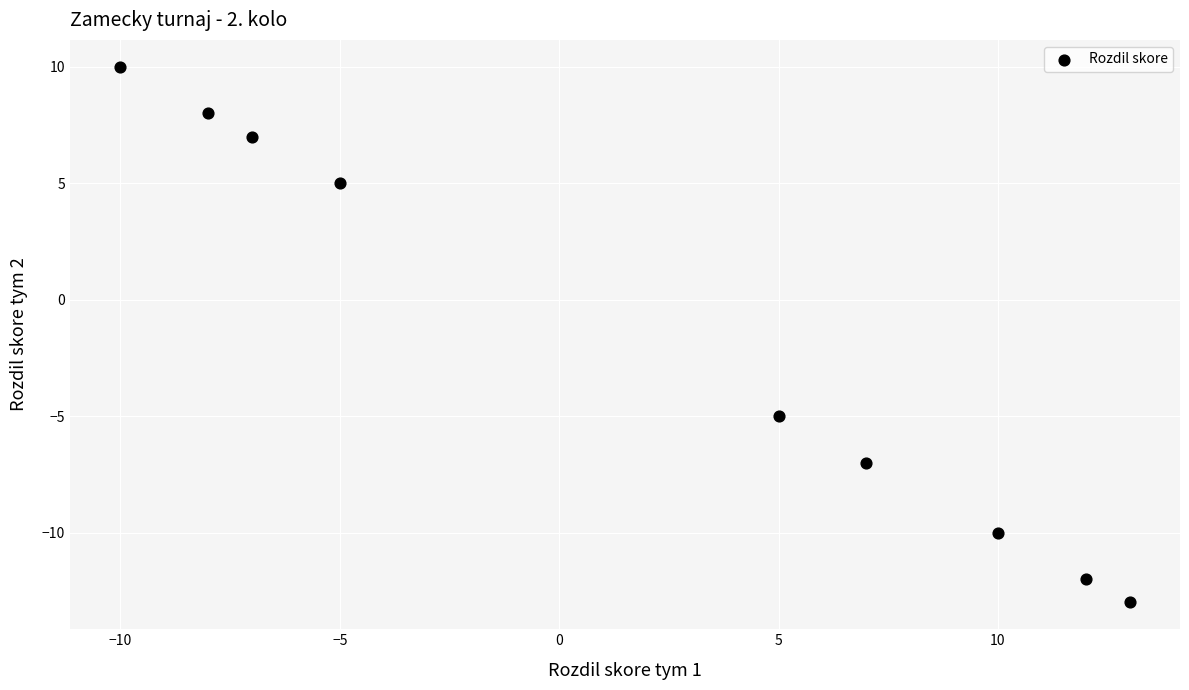

What Y value in the scatter plot is closest to -1?

-5